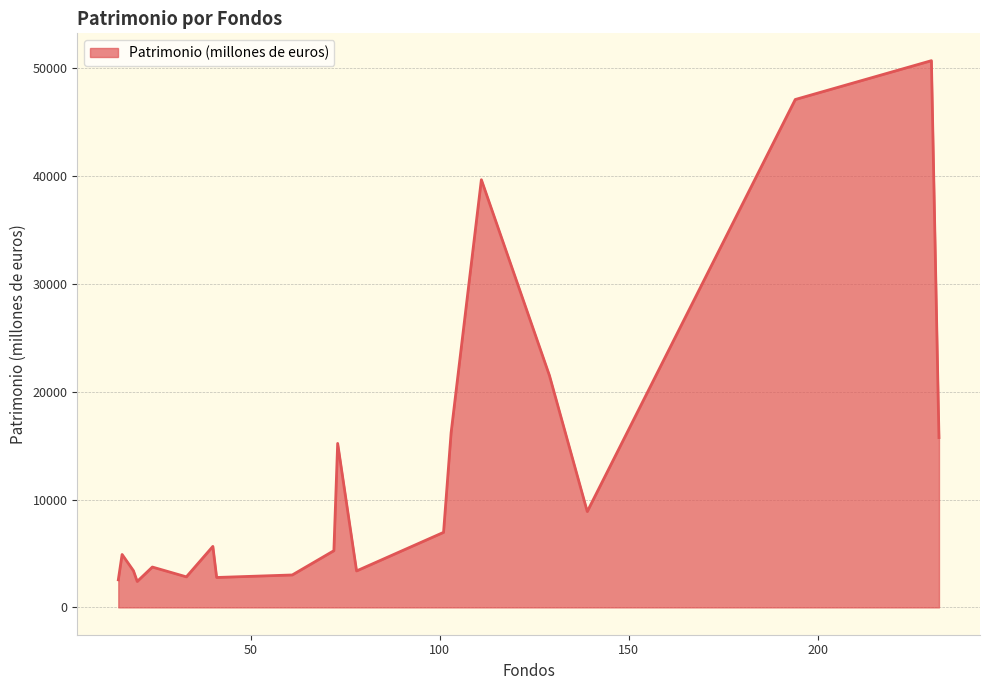

How many lines are shown in the chart?

1